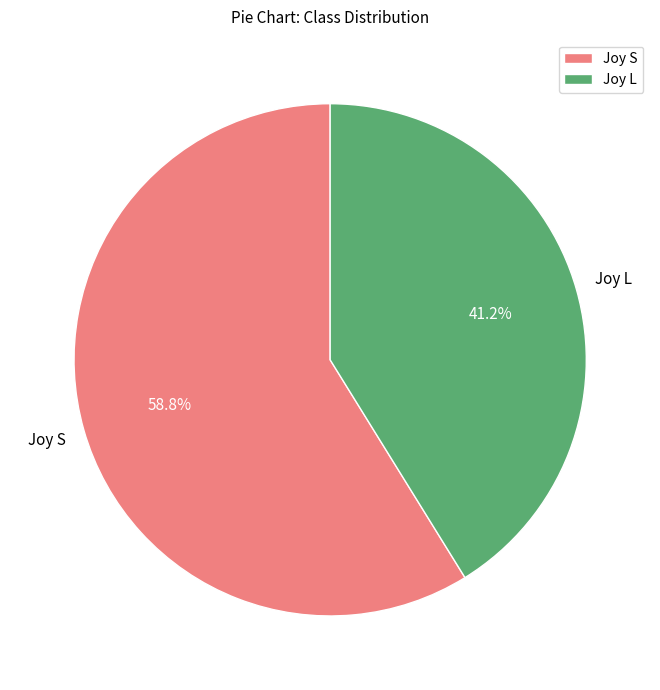

The Joy S slice represents 59% of the pie. True or false?

True